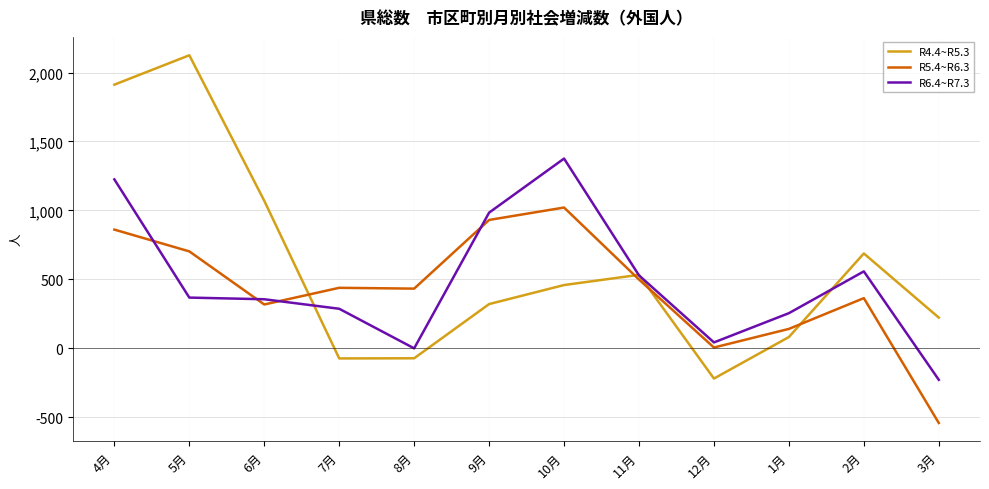

At which category is the sum across all series the highest?

4月